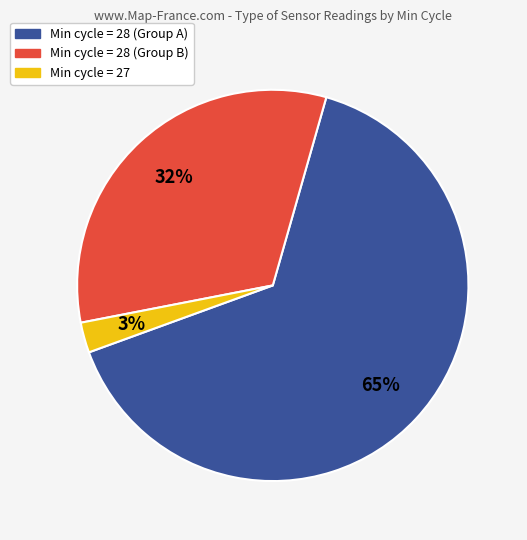

To the nearest percent, what is the average slice percentage?

33%